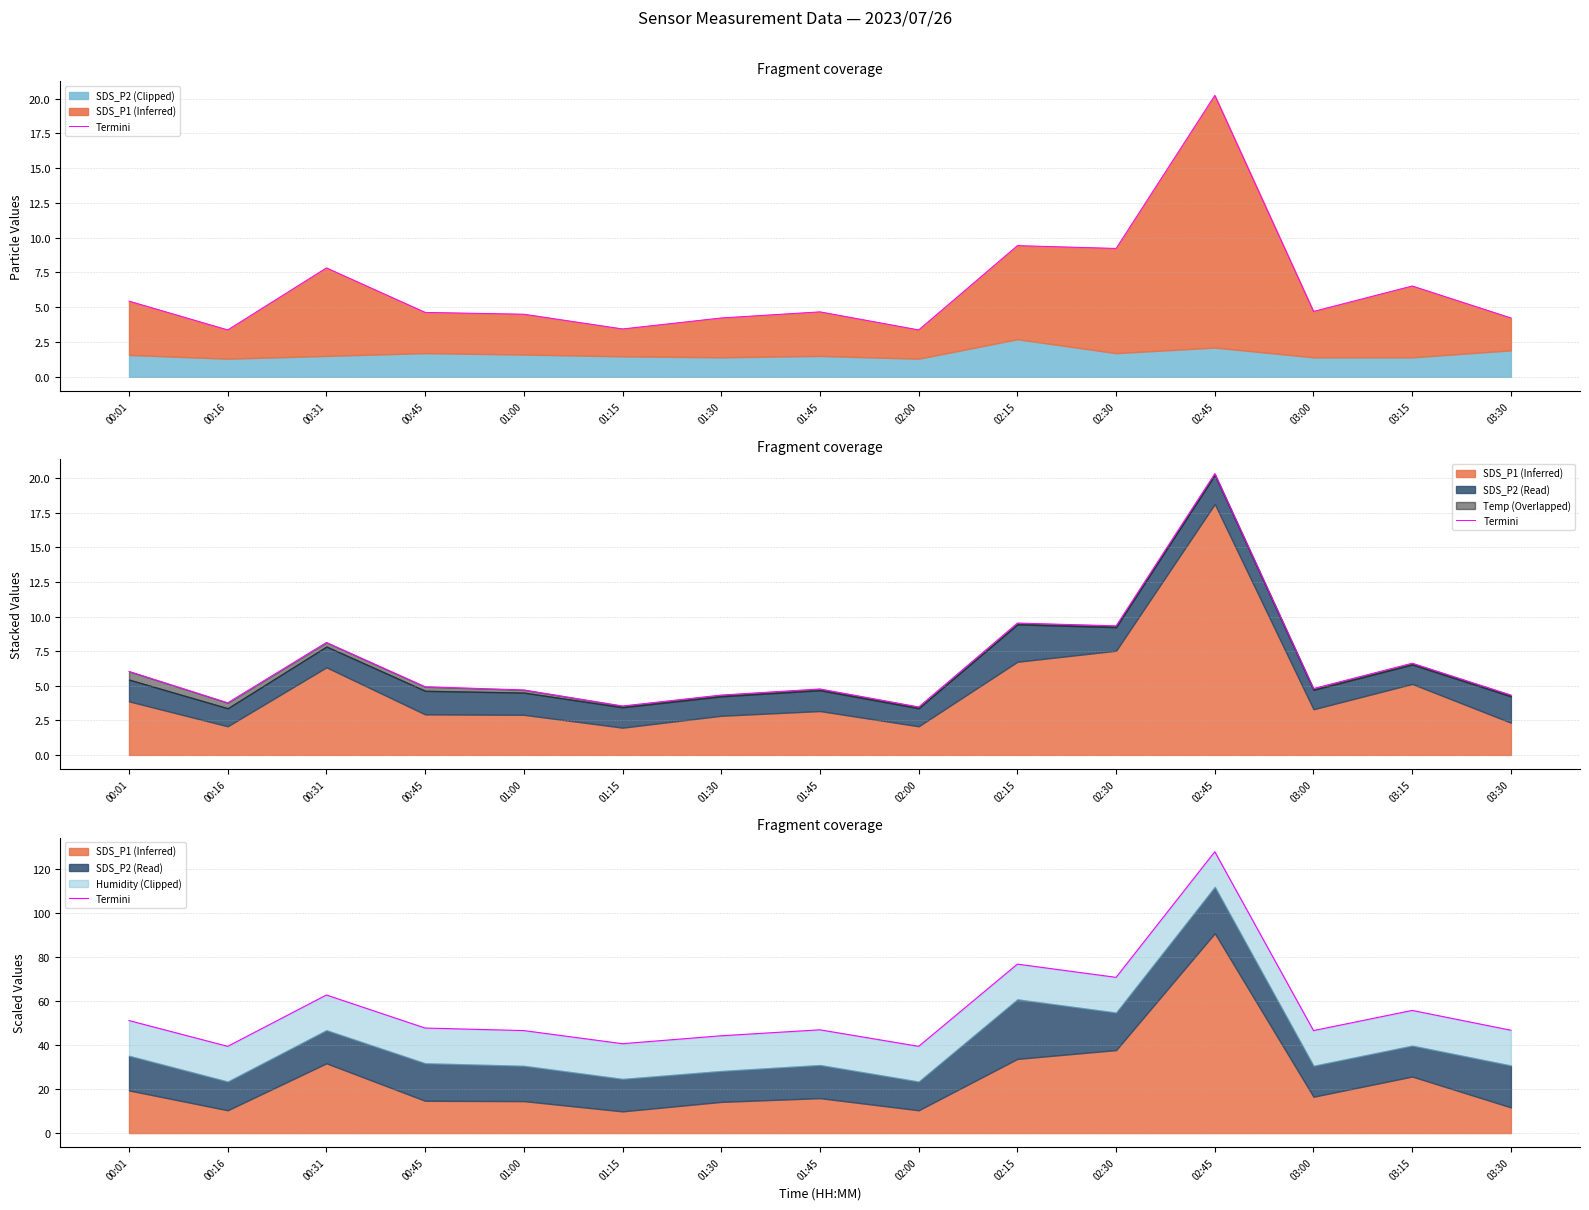

What is the approximate value at 02:30?

70.7